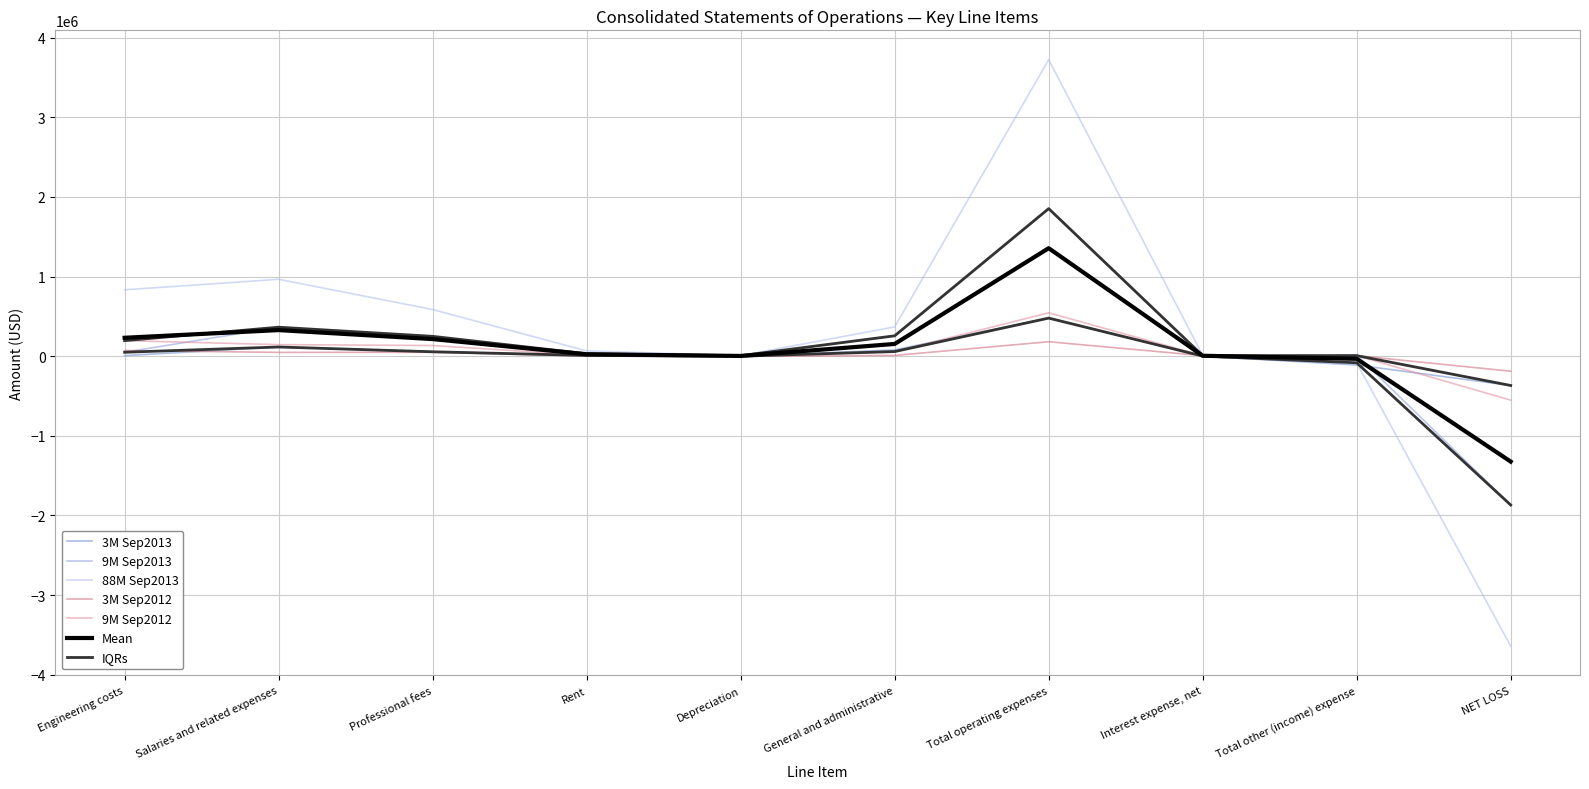

Rank the categories by 9M Sep2012 value from highest to lowest.

Total operating expenses, Engineering costs, Salaries and related expenses, Professional fees, General and administrative, Rent, Interest expense, net, Total other (income) expense, Depreciation, NET LOSS